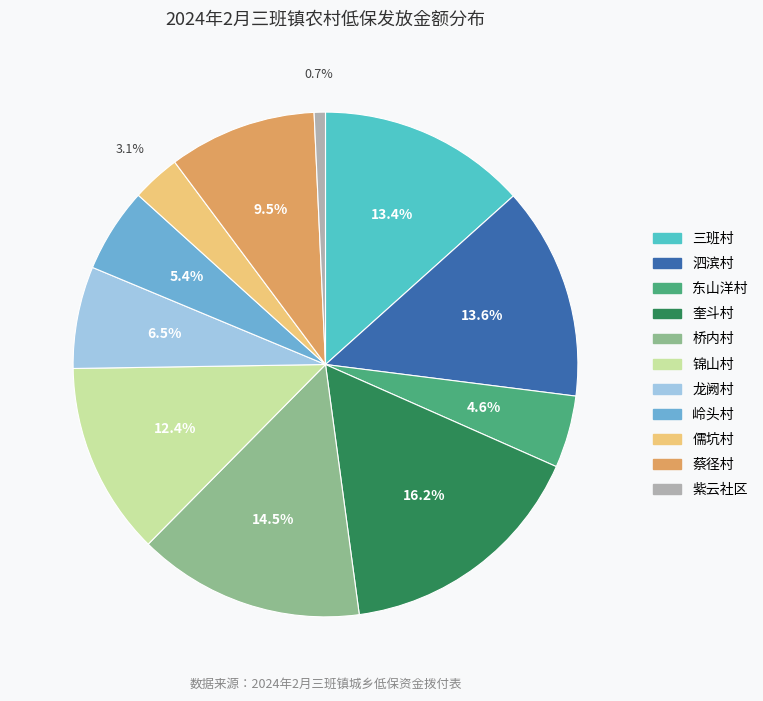

To the nearest percent, what is the combined percentage of 紫云社区 and 锦山村?

13%